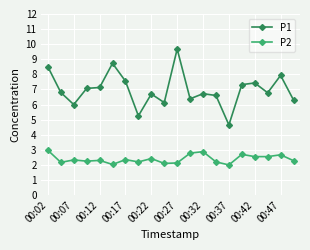

What is the value of the P1 point at the 10th from the left?

6.1